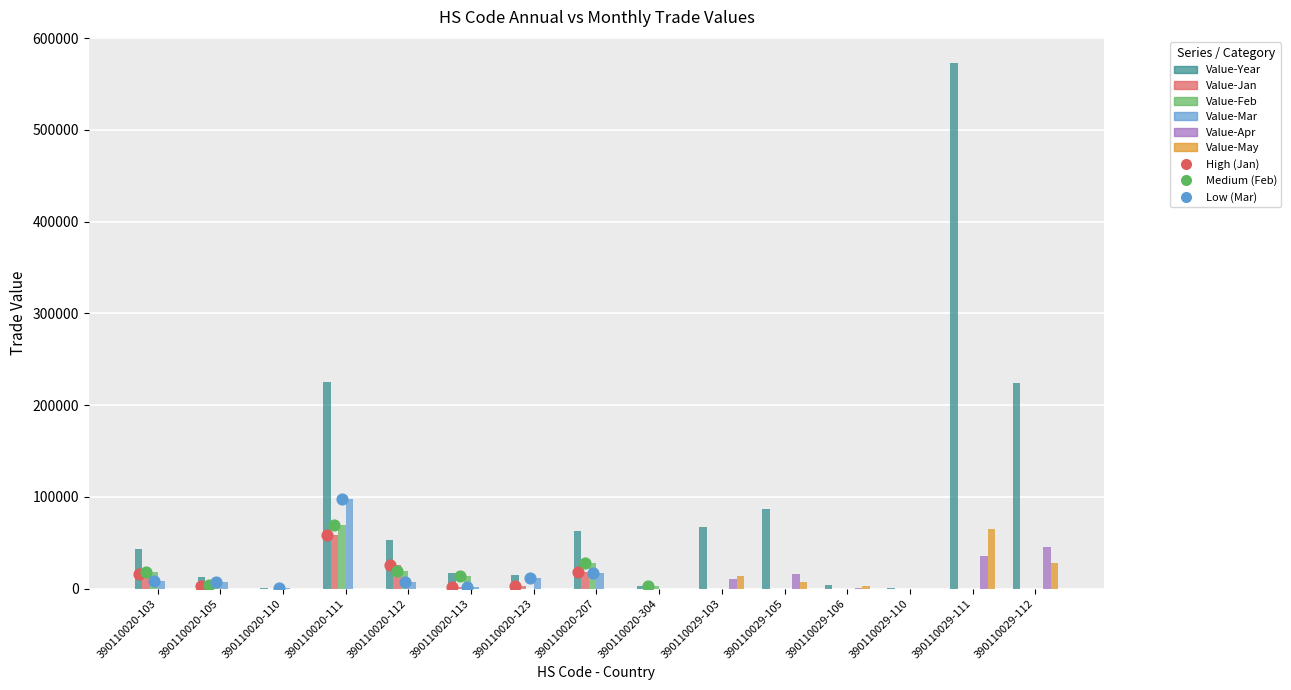

Which series has the largest Y range (max minus min)?

Value-Year